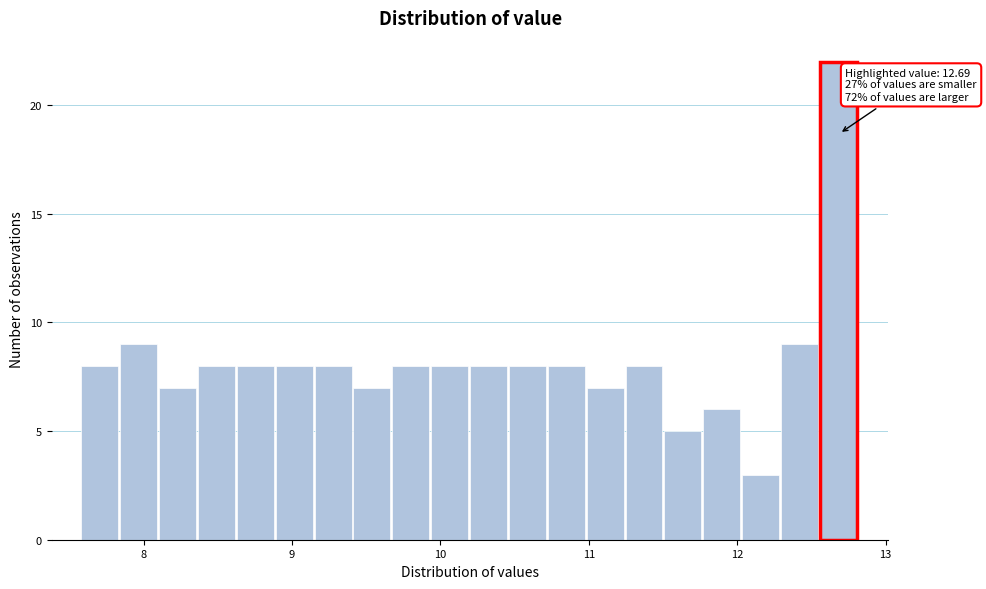

Read against the x-axis, roughly where is the centre of the tallest bar?

12.7